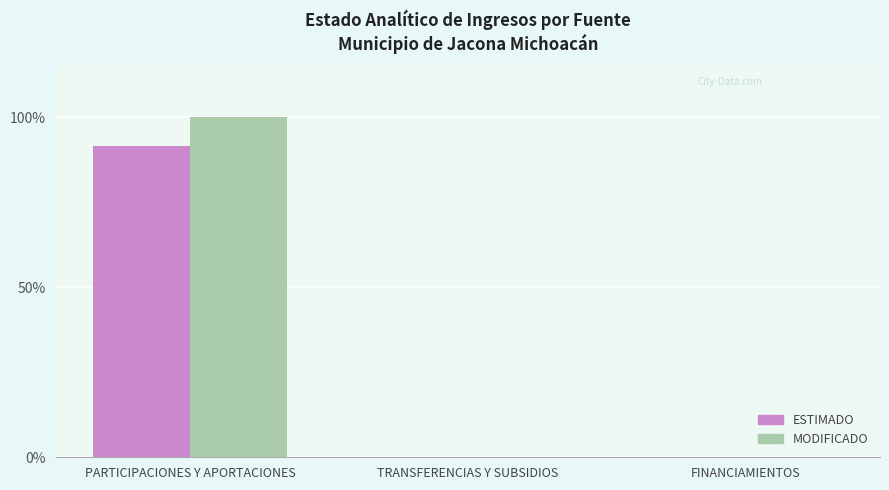

Reading left to right, list all the values displayed in this chart.

ESTIMADO: PARTICIPACIONES Y APORTACIONES=82439264	TRANSFERENCIAS Y SUBSIDIOS=0	FINANCIAMIENTOS=0
MODIFICADO: PARTICIPACIONES Y APORTACIONES=90022816	TRANSFERENCIAS Y SUBSIDIOS=0	FINANCIAMIENTOS=0